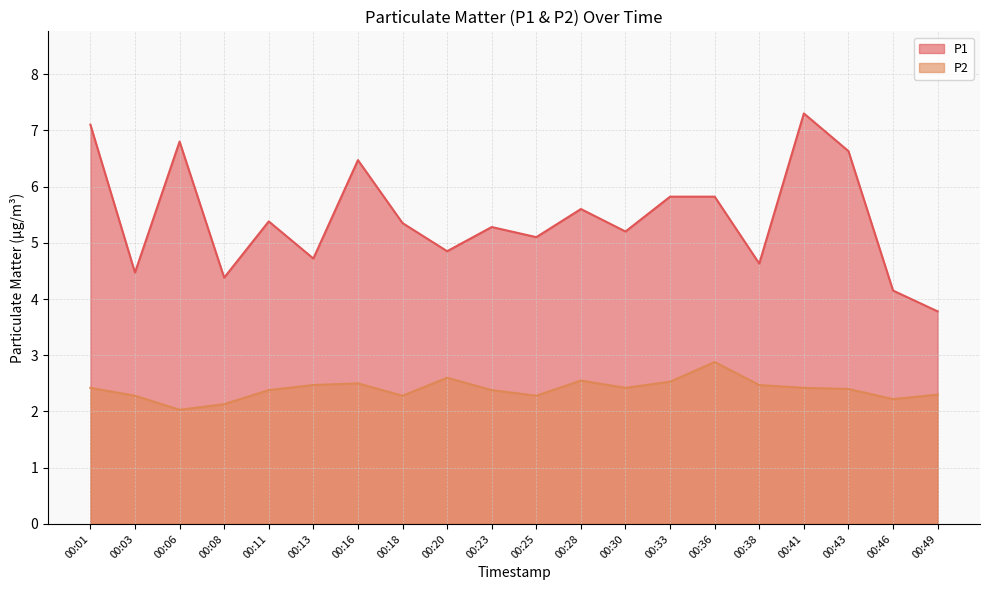

Rank the categories by P1 value from highest to lowest.

00:41, 00:01, 00:06, 00:43, 00:16, 00:33, 00:36, 00:28, 00:11, 00:18, 00:23, 00:30, 00:25, 00:20, 00:13, 00:38, 00:03, 00:08, 00:46, 00:49